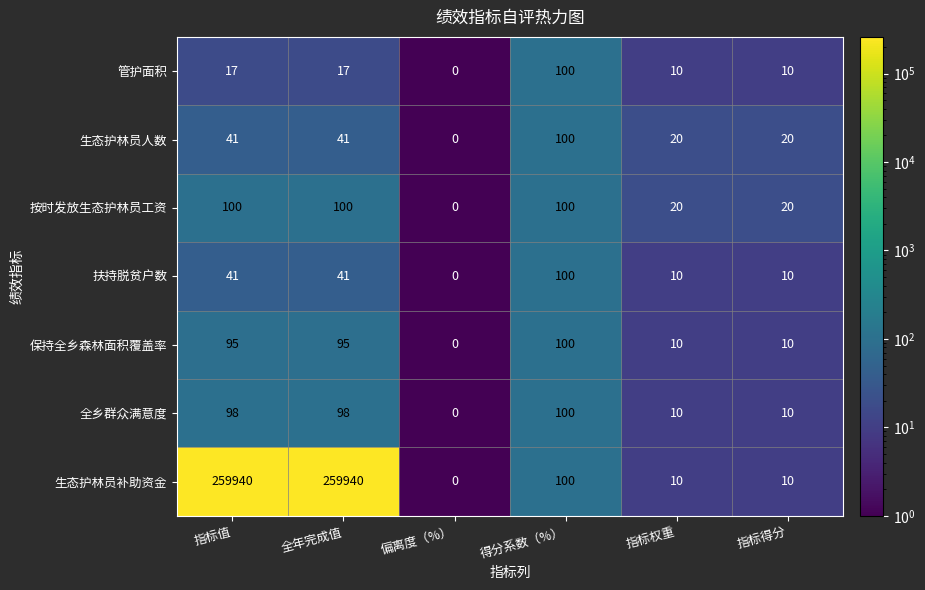

Which label corresponds to the smallest value in the chart?

偏离度（%）